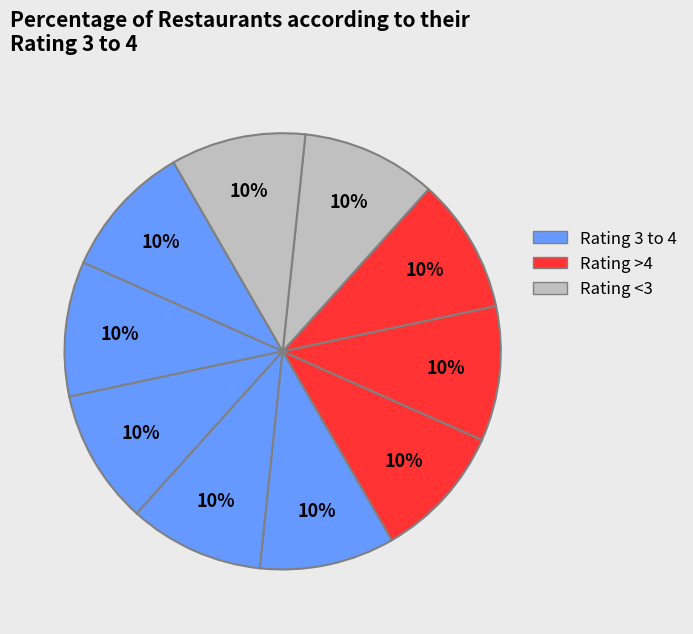

To the nearest percent, what is the average slice percentage?

10%